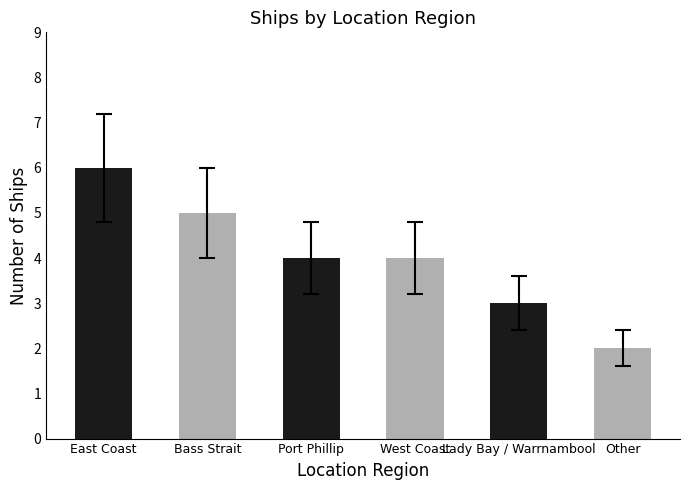

Reading right to left, what are all the values shown in this chart?

Other=2	Lady Bay / Warrnambool=3	West Coast=4	Port Phillip=4	Bass Strait=5	East Coast=6